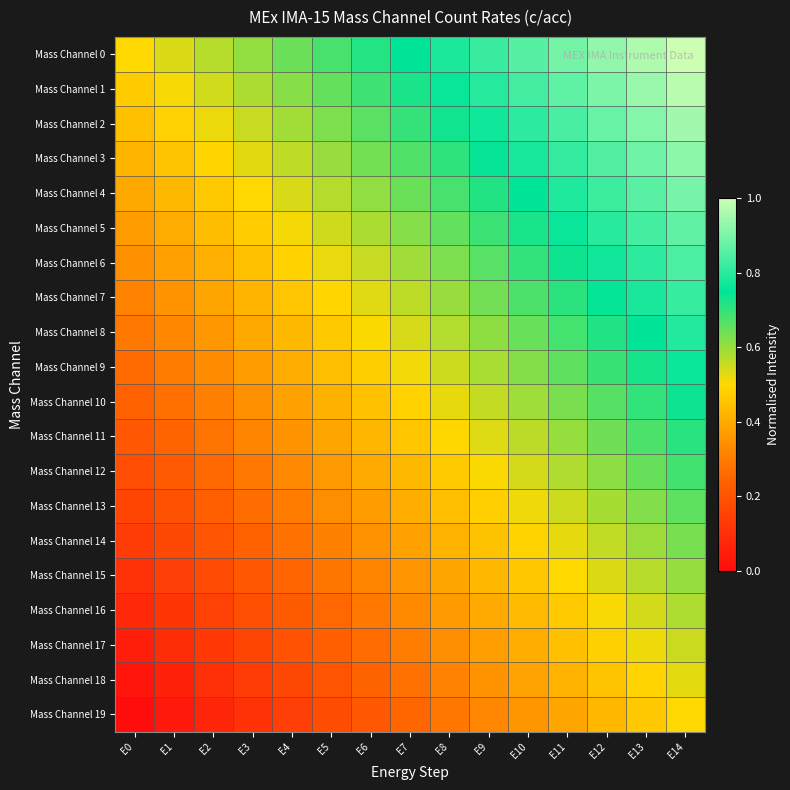

At how many categories does at least one series exceed 0?

15